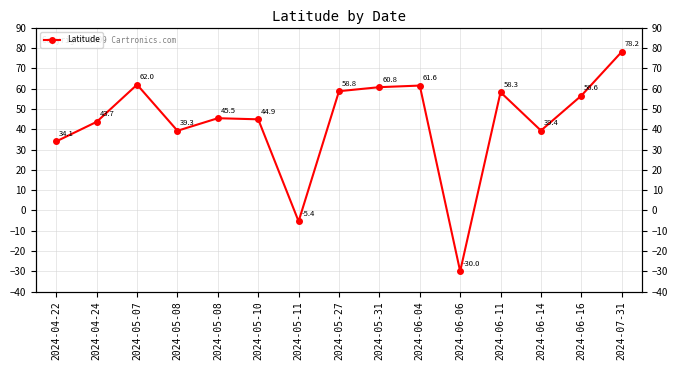

How many interior local peaks (higher than both neighbors) does the data have?

4